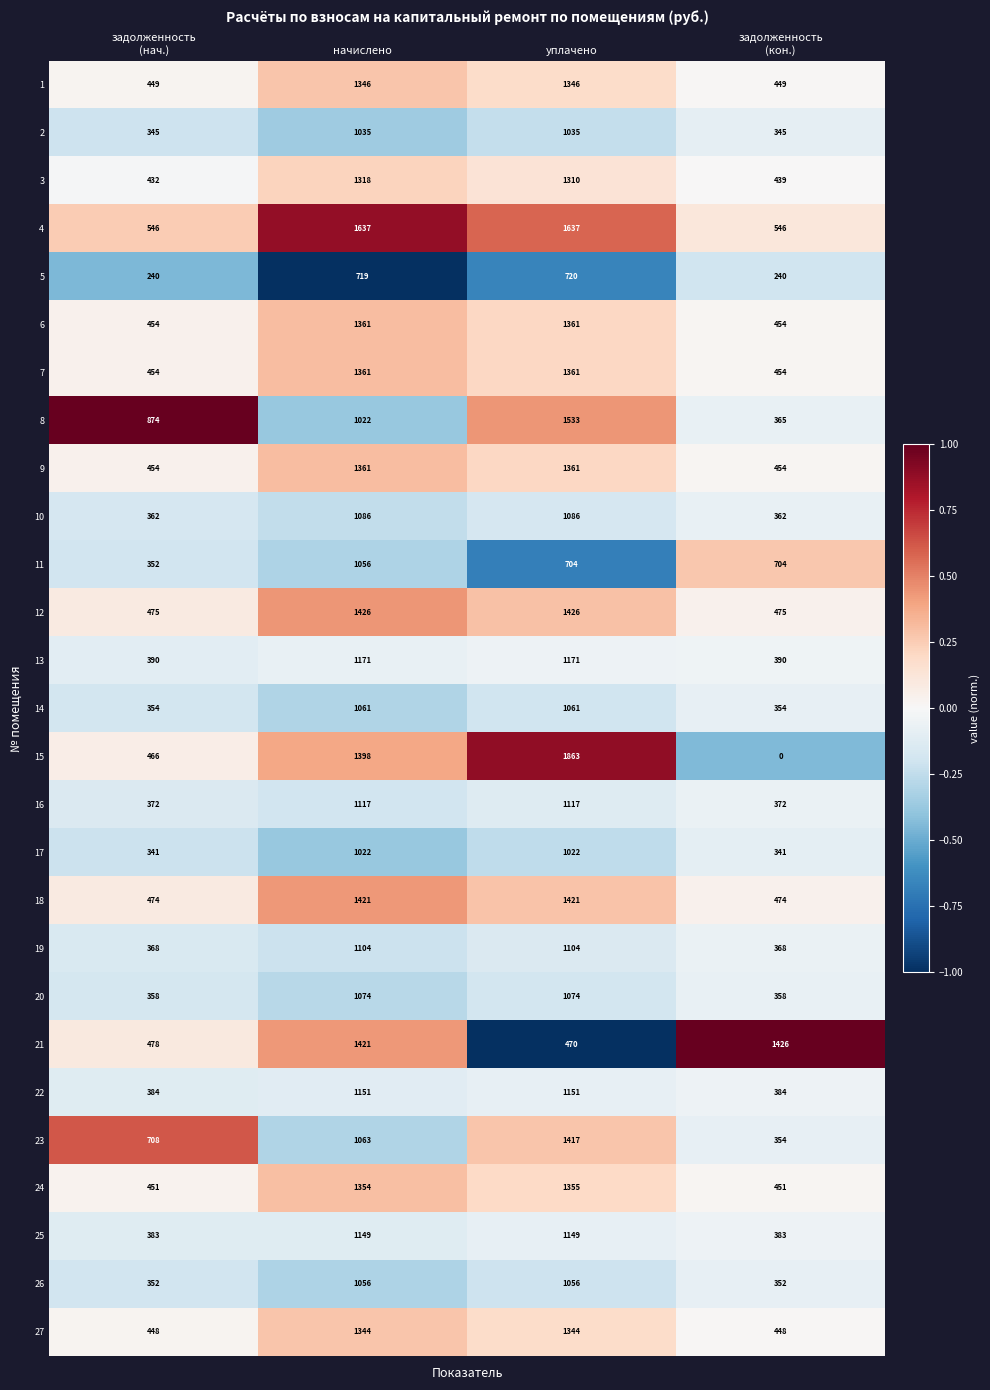

What is the difference between the maximum and minimum values in the 3 series?

886